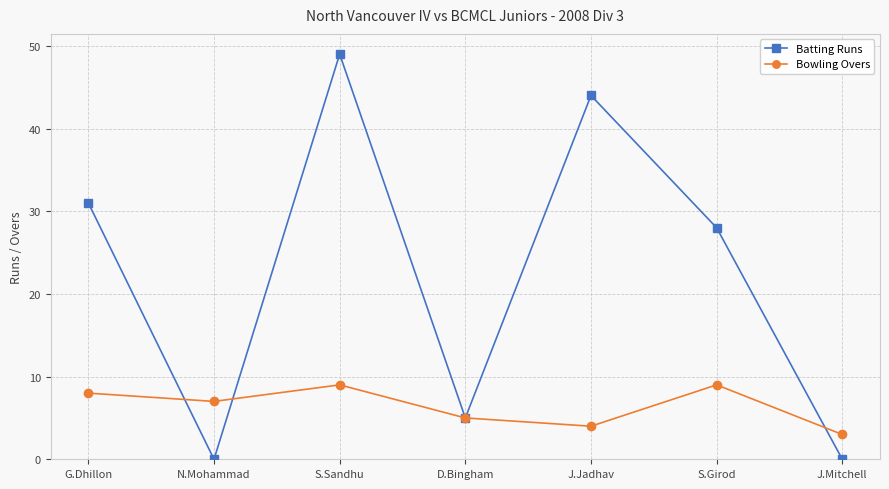

The Batting Runs series shows -31 at J.Mitchell. True or false?

False